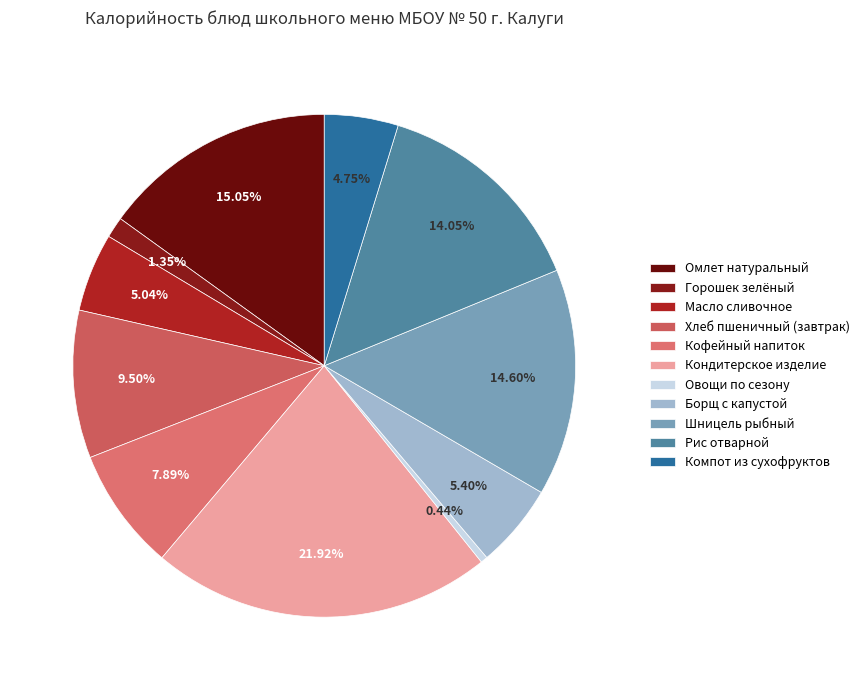

Approximately how many times larger is the value at Овощи по сезону compared to Компот из сухофруктов?

0.1